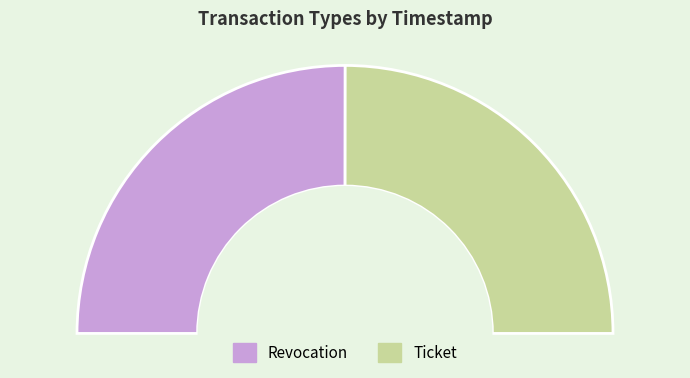

Which category has the biggest portion of the pie?

Revocation